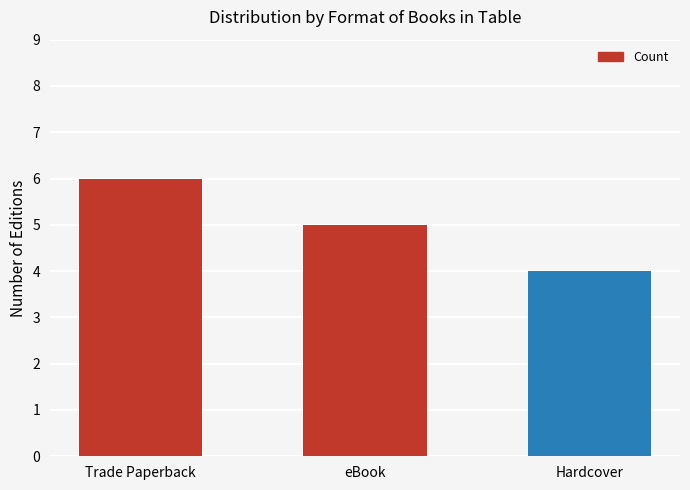

The value at eBook is 3. True or false?

False